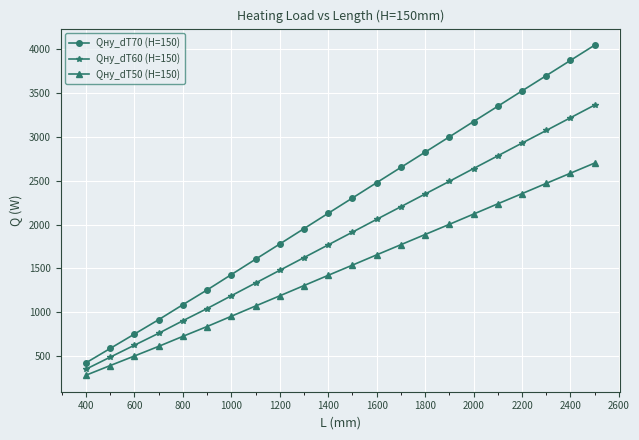

Which series has the largest range (max minus min)?

Qну_dT70 (H=150)